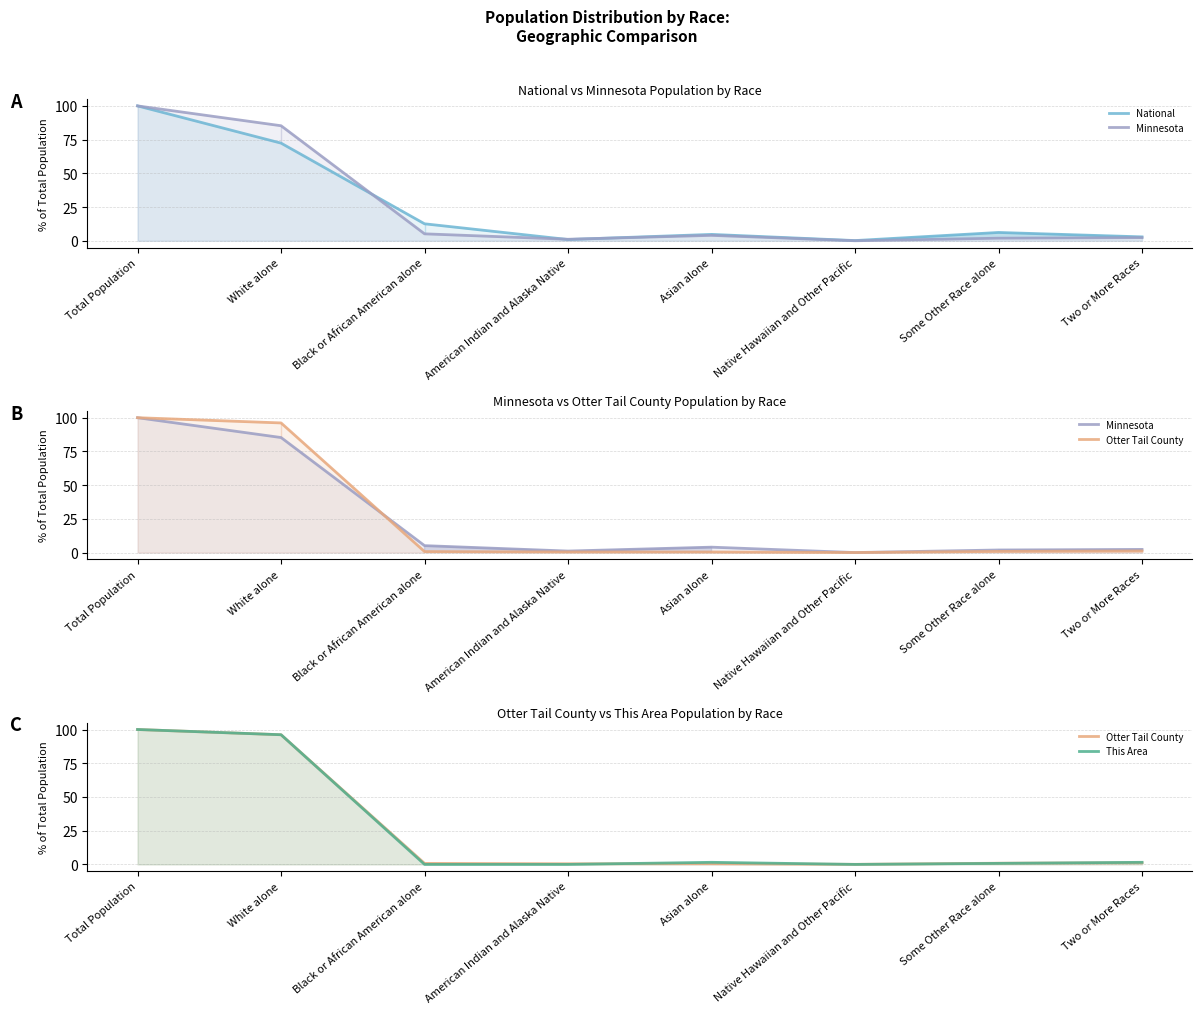

List the series in order of their peak value, lowest first.

National, Minnesota, Otter Tail County, This Area